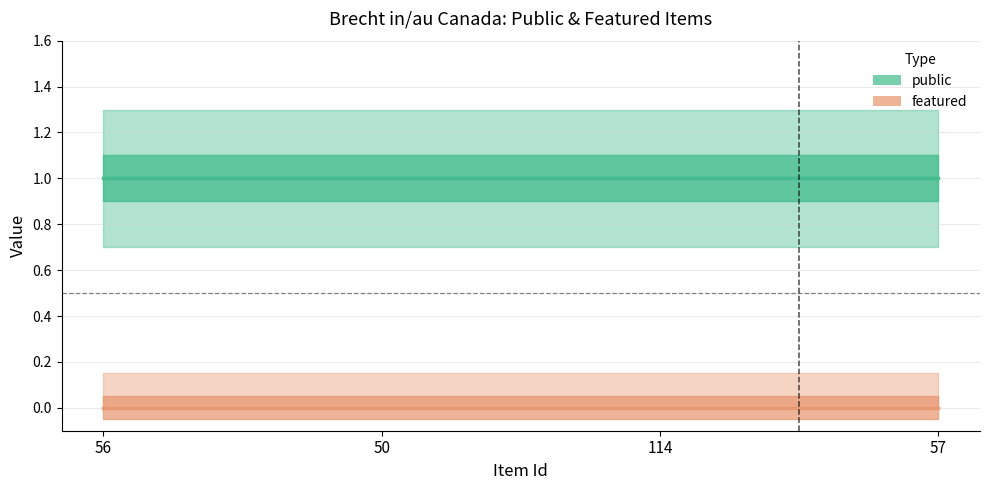

How many series are shown in this chart?

2